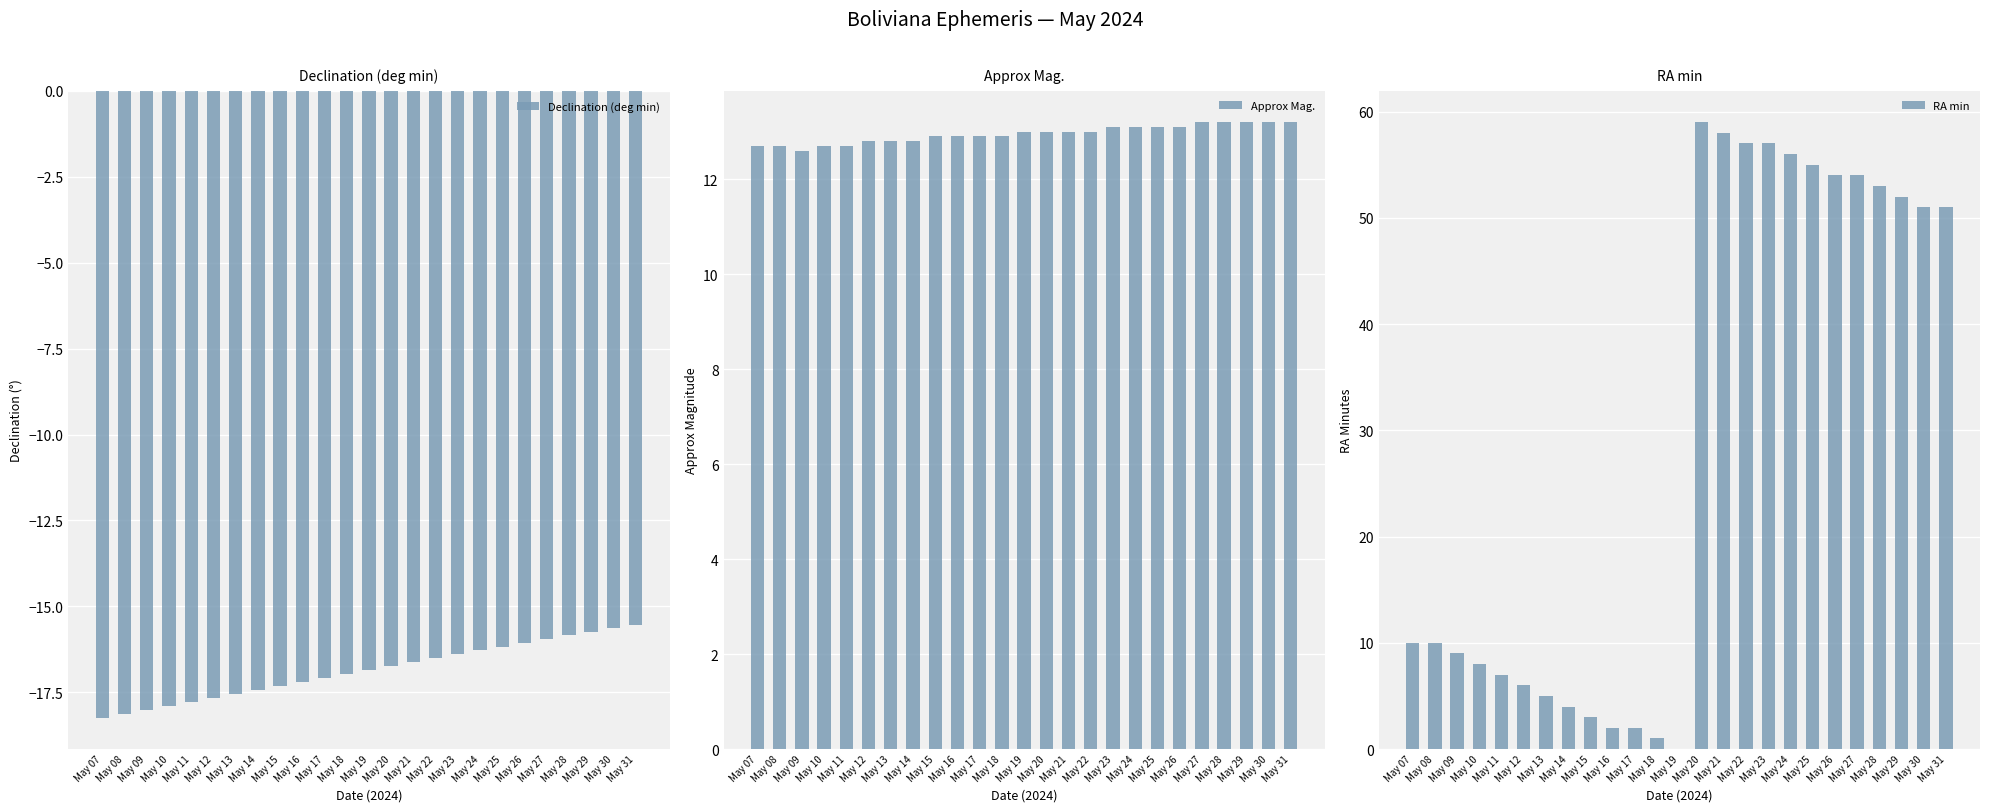

What is the spread (max minus min) of values at May 13?

30.3